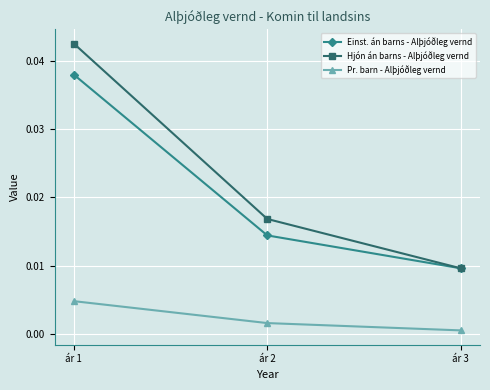

Count the Hjón án barns - Alþjóðleg vernd values in the range 0 to 1.

3